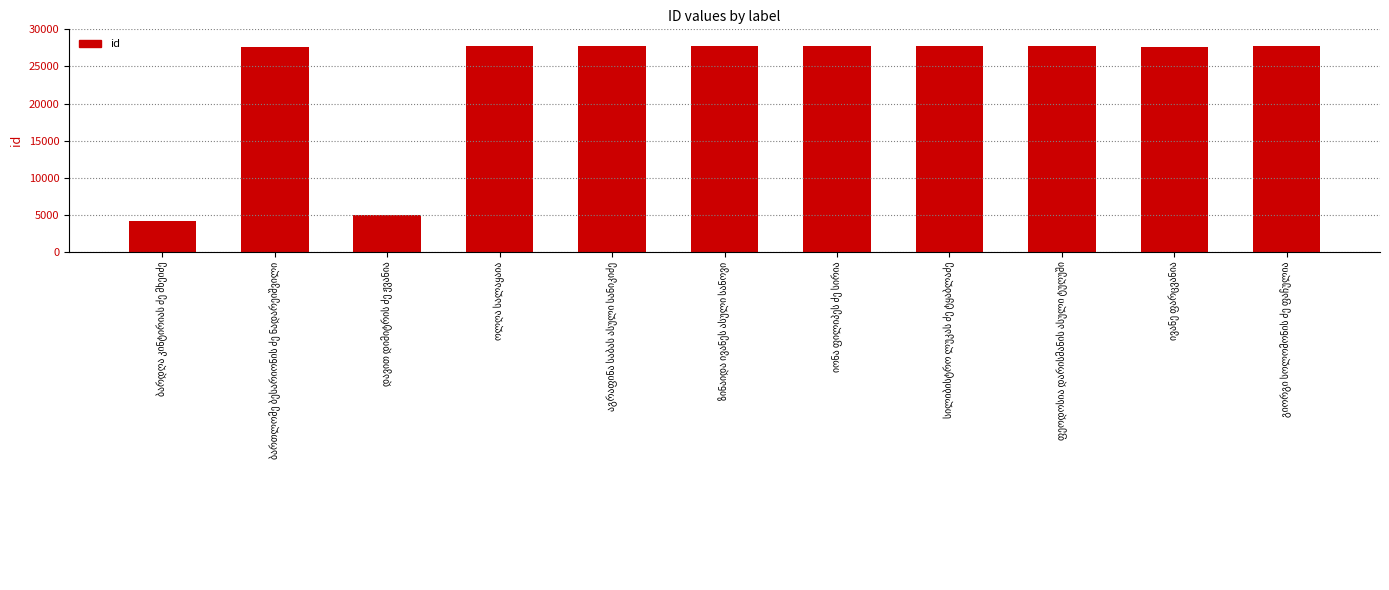

Does the chart contain stacked bars?

No